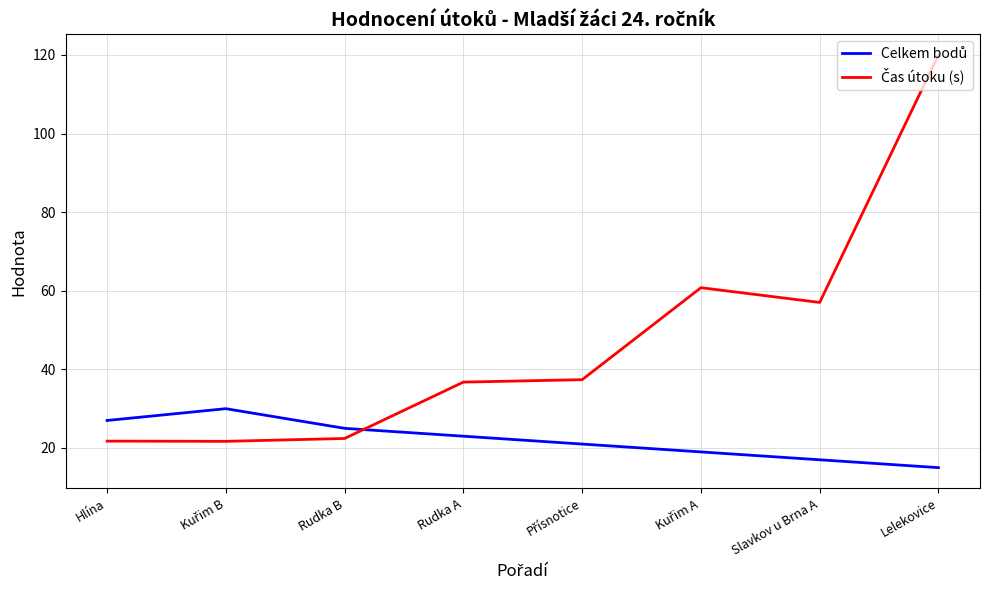

What is the greatest value displayed?

120.0